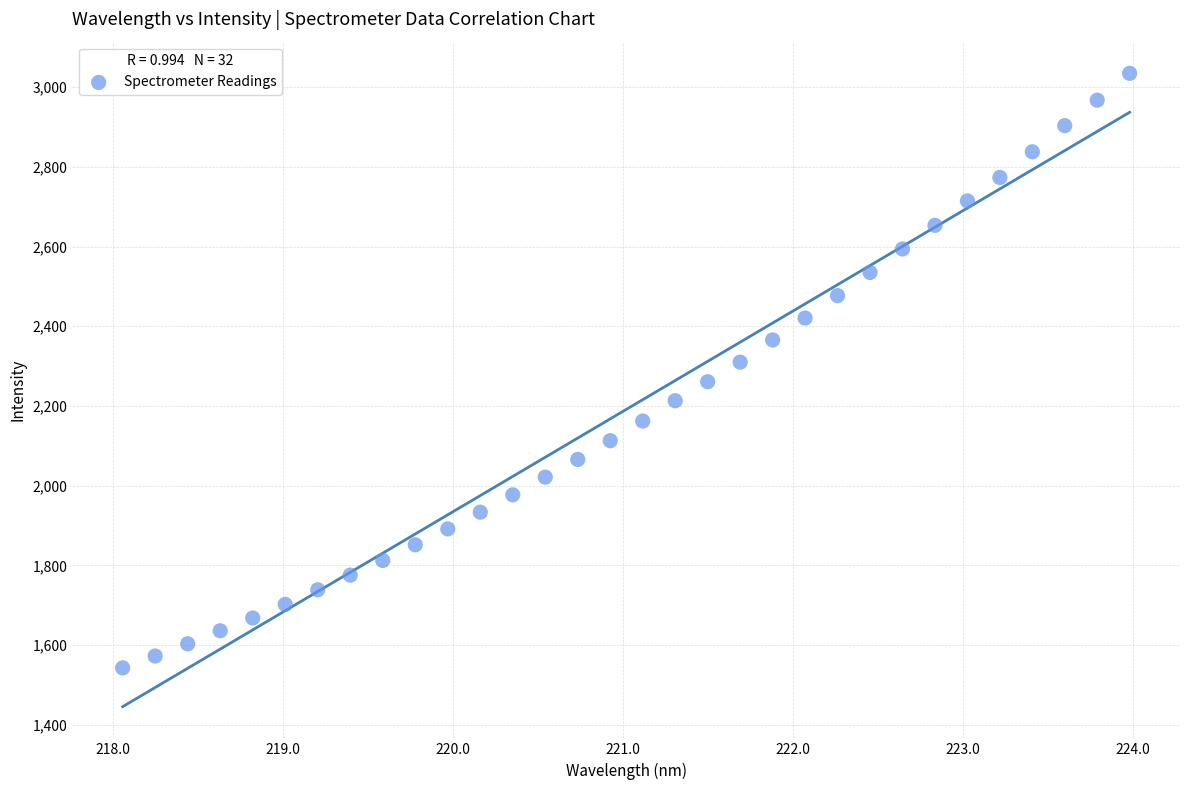

What is the range of X values (max minus min)?

5.9